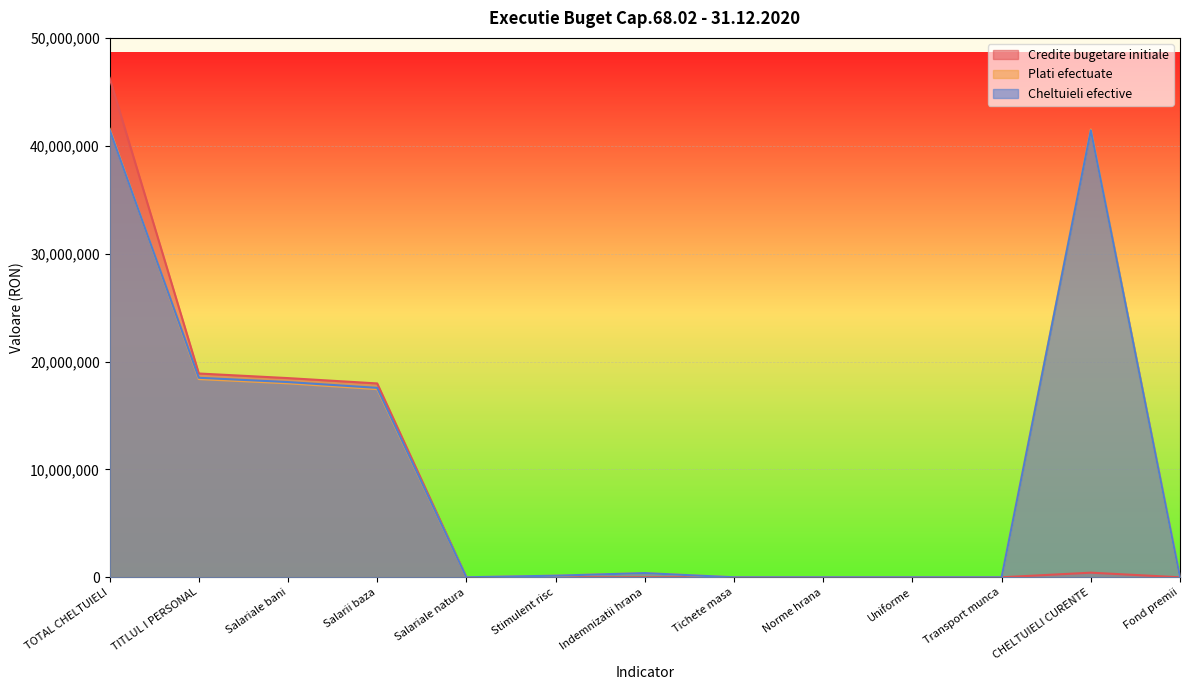

Where is Cheltuieli efective nearest to the value 20754763?

TITLUL I PERSONAL